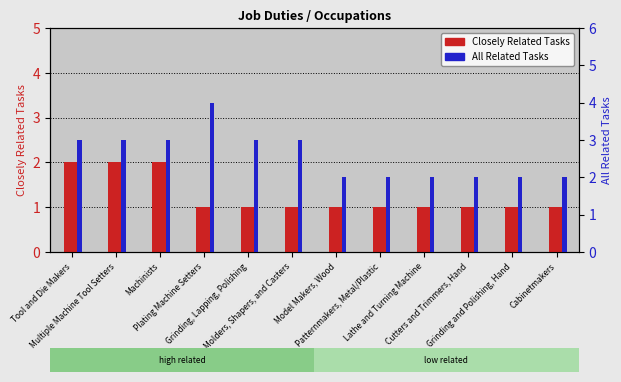

At which category does the chart reach its minimum across all series?

Plating Machine Setters